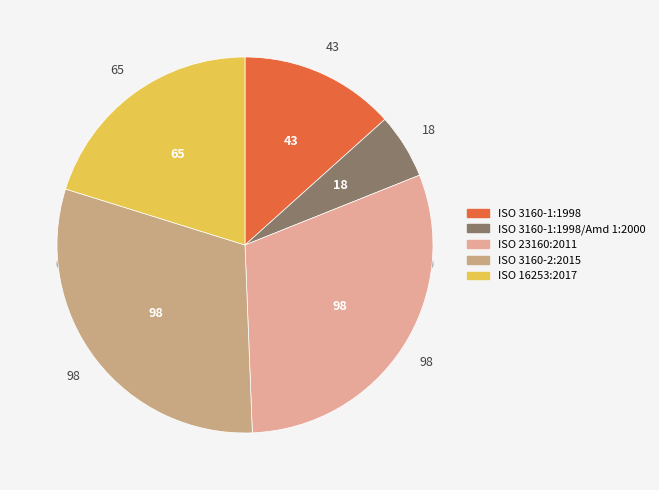

To the nearest percent, what portion does ISO 3160-1:1998 represent?

13%